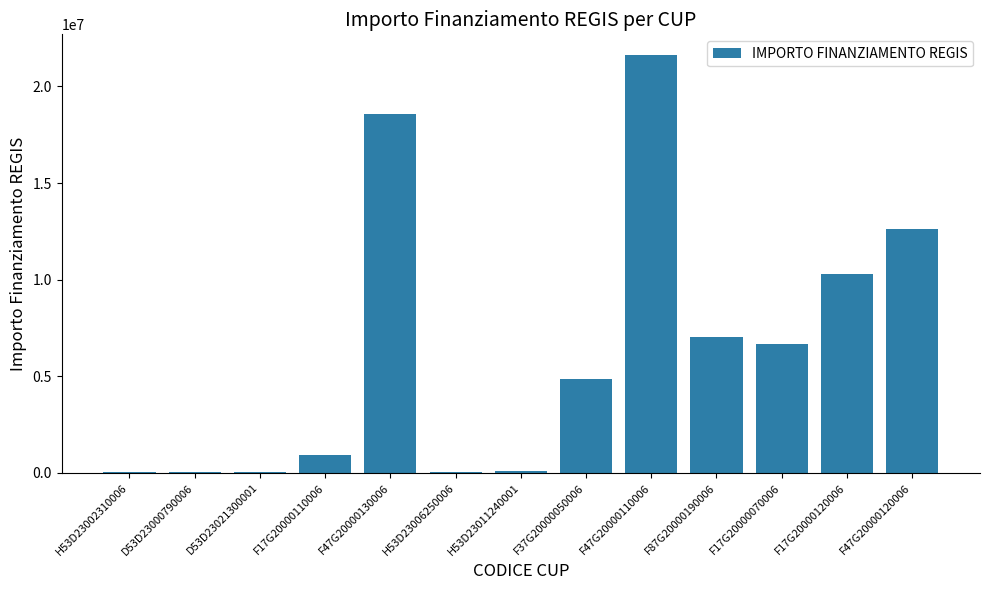

What is the sum of all values?

82771697.1